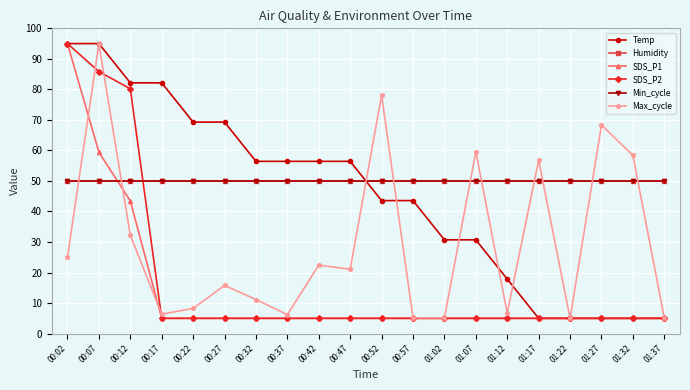

What position from the right is 00:22?

16